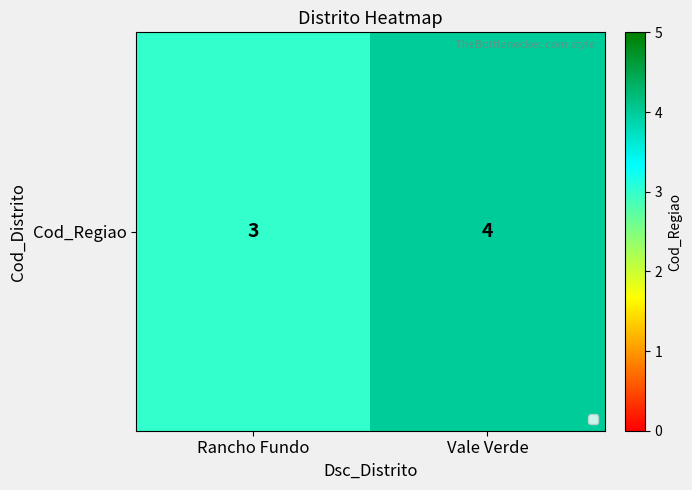

What is the greatest value displayed?

4